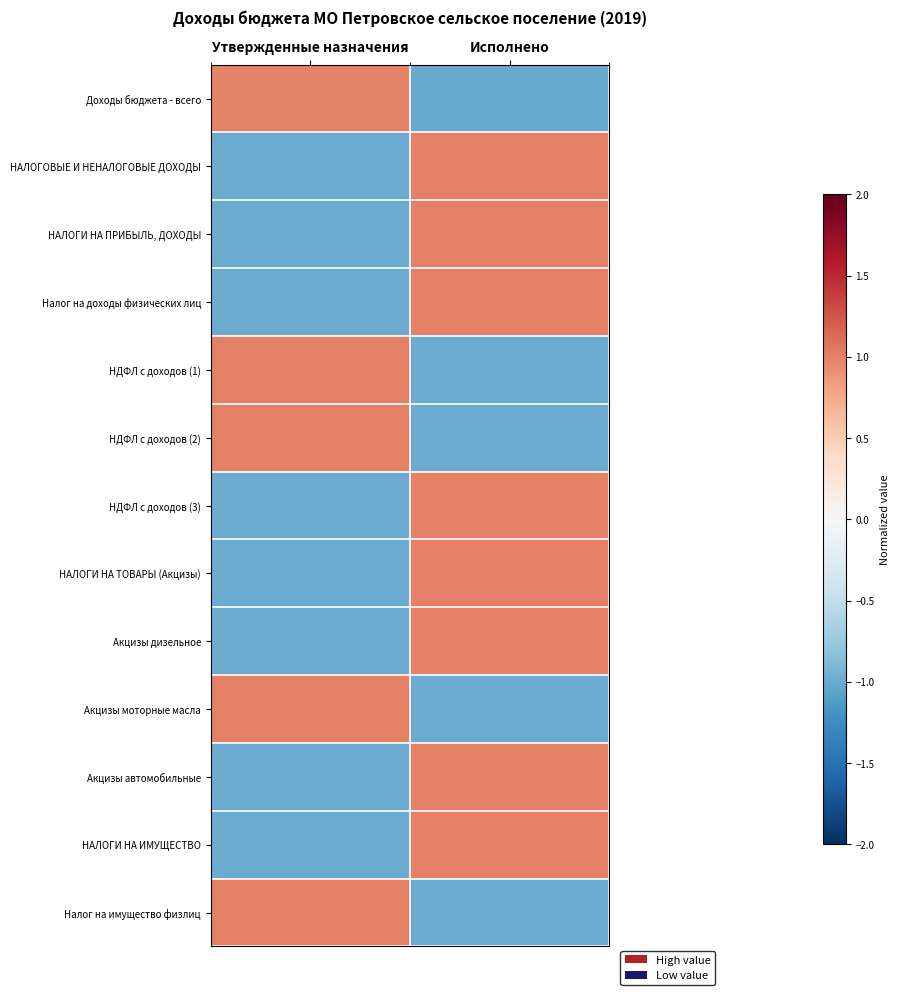

Reading left to right, extract all data points from this chart.

Доходы бюджета - всего: Утвержденные назначения=1.0	Исполнено=-1.0
НАЛОГОВЫЕ И НЕНАЛОГОВЫЕ ДОХОДЫ: Утвержденные назначения=-1.0	Исполнено=1.0
НАЛОГИ НА ПРИБЫЛЬ, ДОХОДЫ: Утвержденные назначения=-1.0	Исполнено=1.0
Налог на доходы физических лиц: Утвержденные назначения=-1.0	Исполнено=1.0
НДФЛ с доходов (1): Утвержденные назначения=1.0	Исполнено=-1.0
НДФЛ с доходов (2): Утвержденные назначения=1.0	Исполнено=-1.0
НДФЛ с доходов (3): Утвержденные назначения=-1.0	Исполнено=1.0
НАЛОГИ НА ТОВАРЫ (Акцизы): Утвержденные назначения=-1.0	Исполнено=1.0
Акцизы дизельное: Утвержденные назначения=-1.0	Исполнено=1.0
Акцизы моторные масла: Утвержденные назначения=1.0	Исполнено=-1.0
Акцизы автомобильные: Утвержденные назначения=-1.0	Исполнено=1.0
НАЛОГИ НА ИМУЩЕСТВО: Утвержденные назначения=-1.0	Исполнено=1.0
Налог на имущество физлиц: Утвержденные назначения=1.0	Исполнено=-1.0